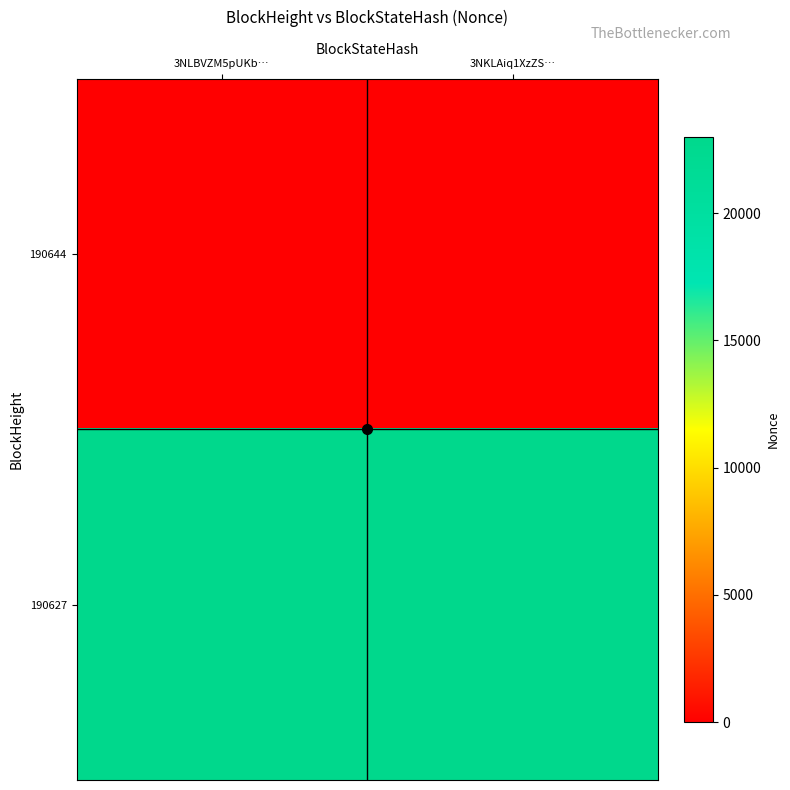

What is the total value across all series at 3NLBVZM5pUKb…?

23005